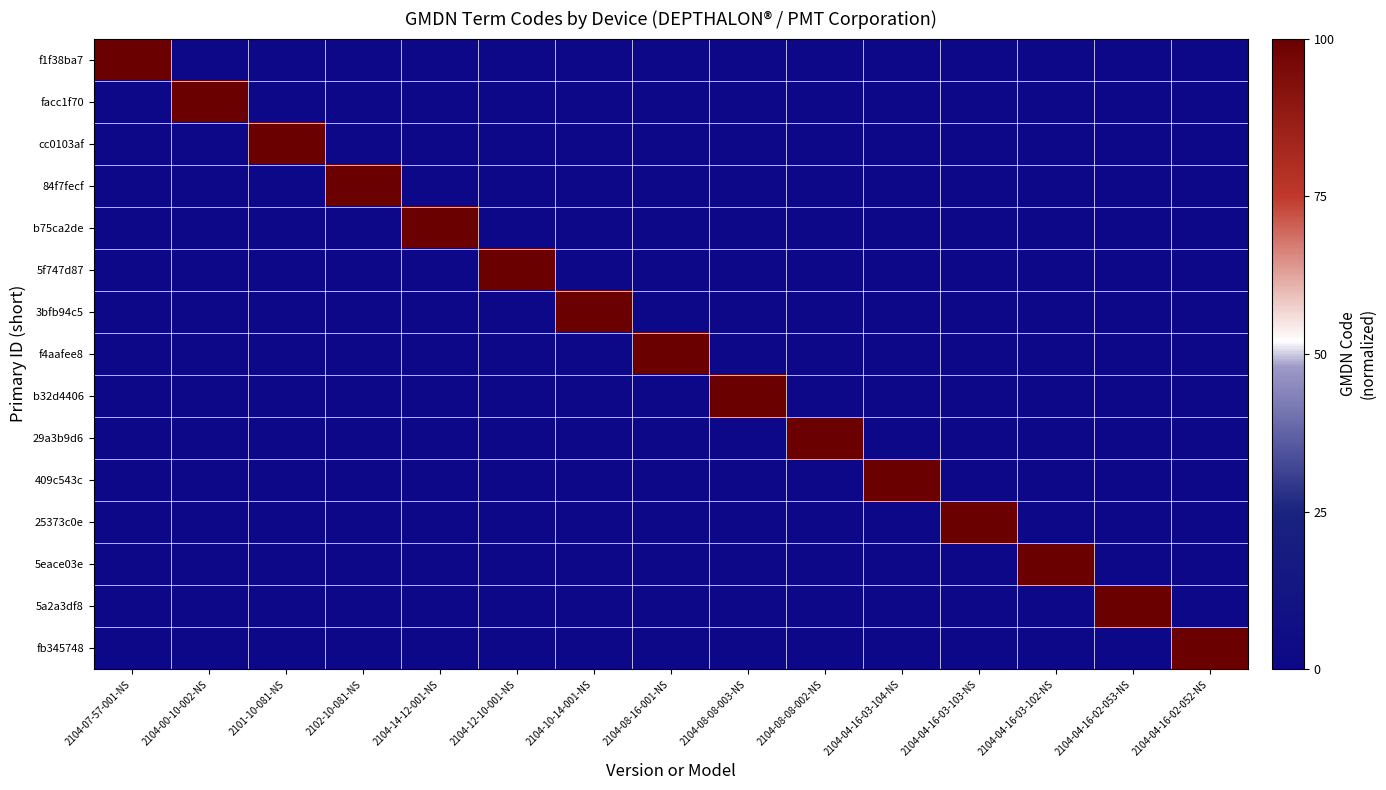

Rank the series by their maximum value, from highest to lowest.

f1f38ba7, facc1f70, cc0103af, 84f7fecf, b75ca2de, 5f747d87, 3bfb94c5, f4aafee8, b32d4406, 29a3b9d6, 409c543c, 25373c0e, 5eace03e, 5a2a3df8, fb345748